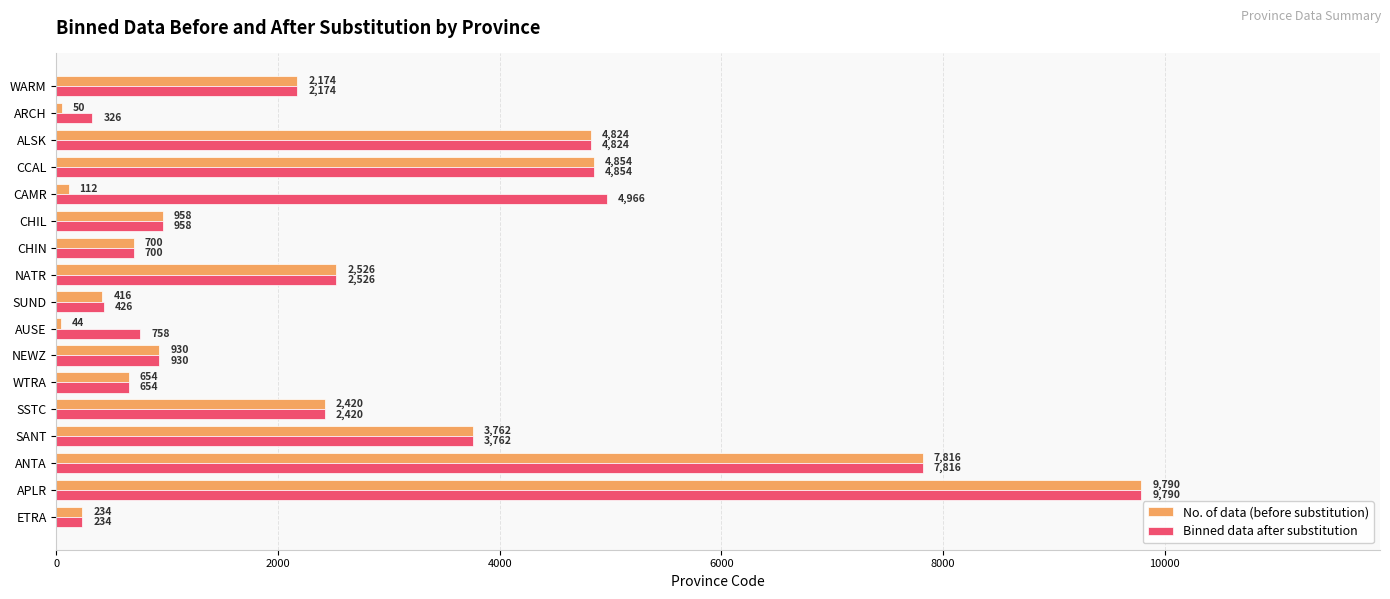

What is the smallest value displayed?

44